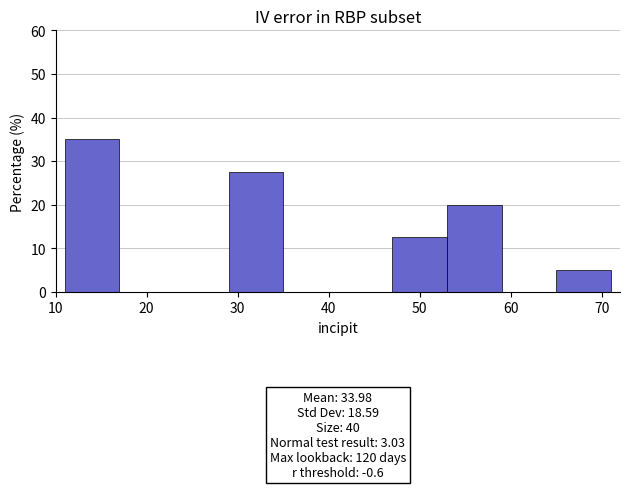

Which range on the x-axis has the tallest bar?

11 to 17